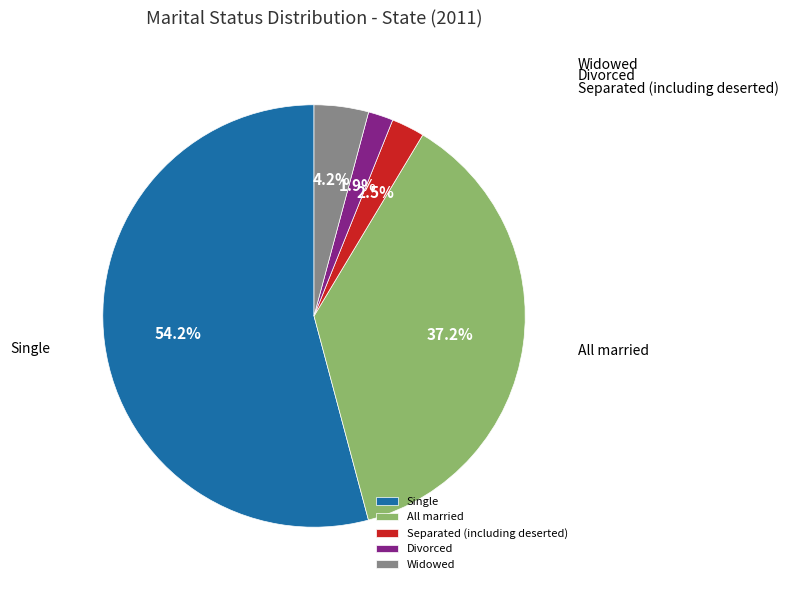

True or false: Widowed accounts for 15% of the total.

False